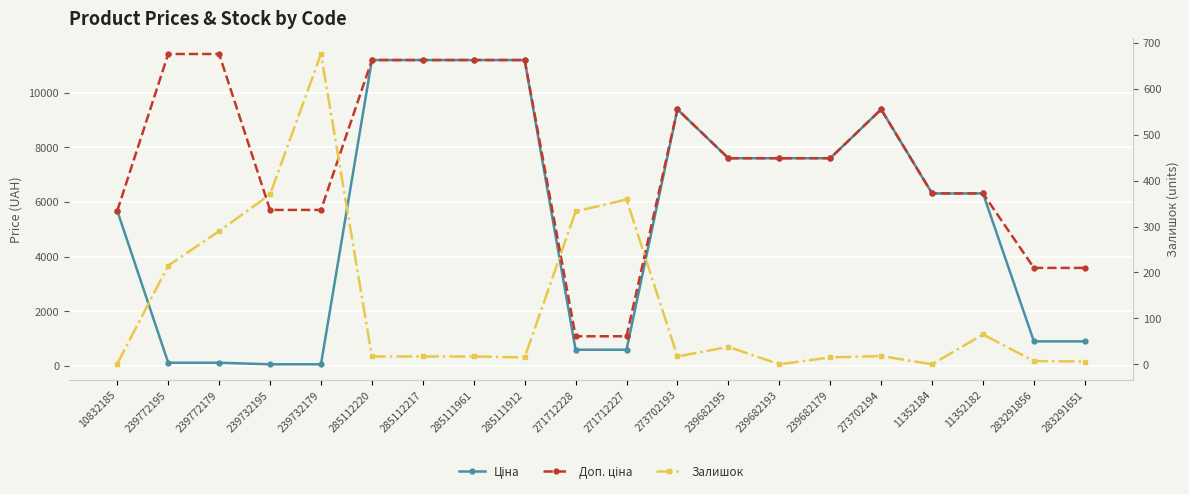

What is the label of the 16th point from the right?

239732179